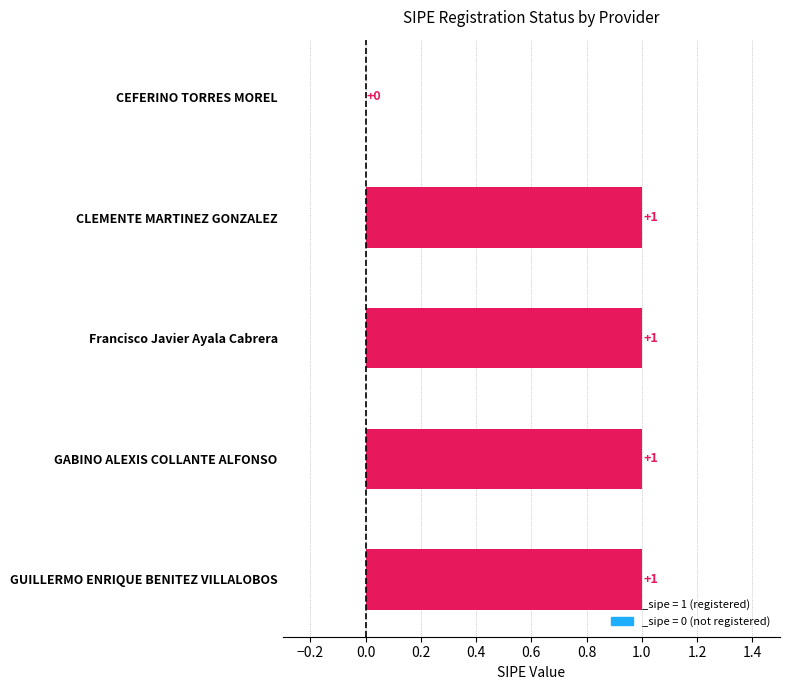

What is the greatest value displayed?

1